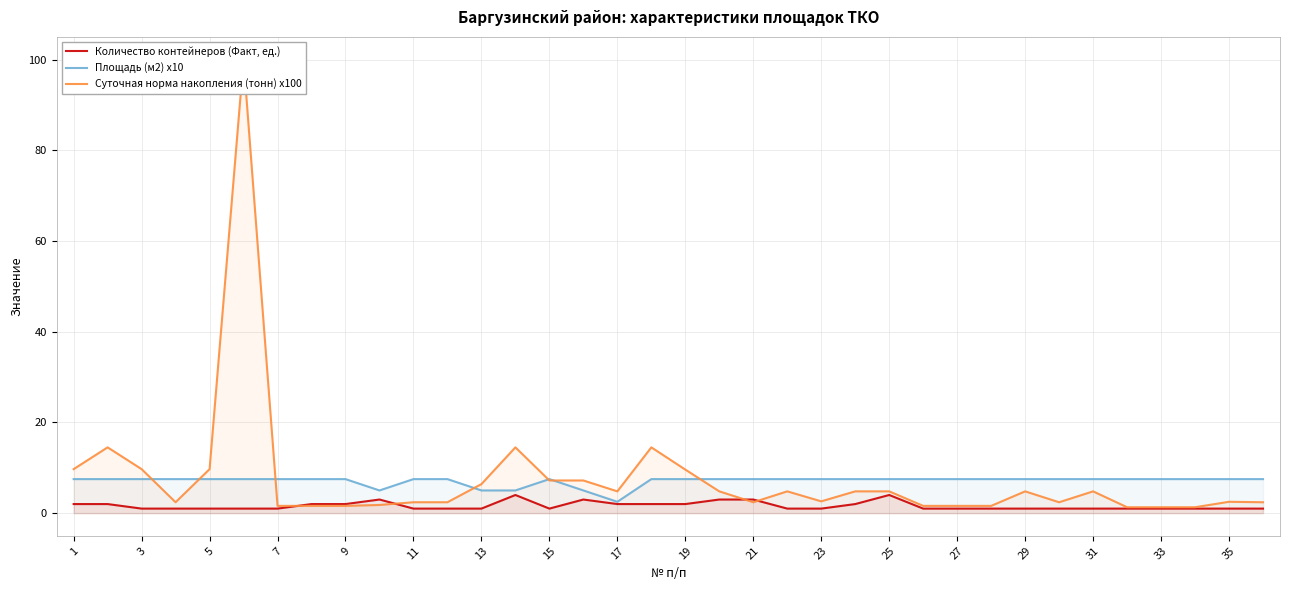

Reading left to right, extract all data points from this chart.

Количество контейнеров (Факт, ед.): 2.0	2.0	1.0	1.0	1.0	1.0	1.0	2.0	2.0	3.0	1.0	1.0	1.0	4.0	1.0	3.0	2.0	2.0	2.0	3.0	3.0	1.0	1.0	2.0	4.0	1.0	1.0	1.0	1.0	1.0	1.0	1.0	1.0	1.0	1.0	1.0
Площадь (м2) x10: 7.5	7.5	7.5	7.5	7.5	7.5	7.5	7.5	7.5	5.0	7.5	7.5	5.0	5.0	7.5	5.0	2.5	7.5	7.5	7.5	7.5	7.5	7.5	7.5	7.5	7.5	7.5	7.5	7.5	7.5	7.5	7.5	7.5	7.5	7.5	7.5
Суточная норма накопления (тонн) x100: 9.7	14.5	9.7	2.4	9.7	100.0	1.6	1.6	1.6	1.8	2.4	2.4	6.4	14.5	7.2	7.2	4.8	14.5	9.6	4.8	2.4	4.8	2.6	4.8	4.8	1.6	1.6	1.6	4.8	2.4	4.8	1.3	1.3	1.3	2.5	2.4